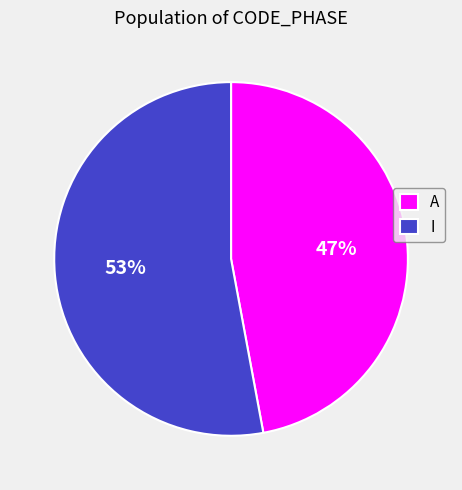

True or false: I accounts for 53% of the total.

True